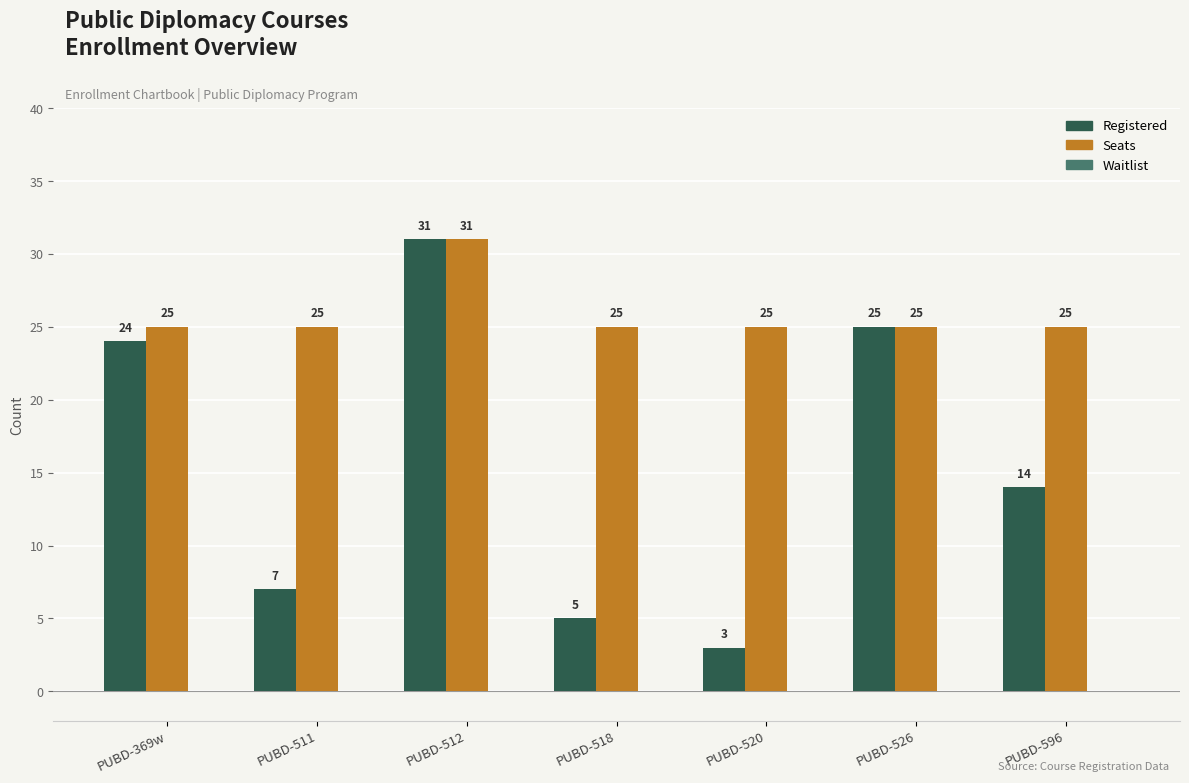

Which series has the largest range (max minus min)?

Registered